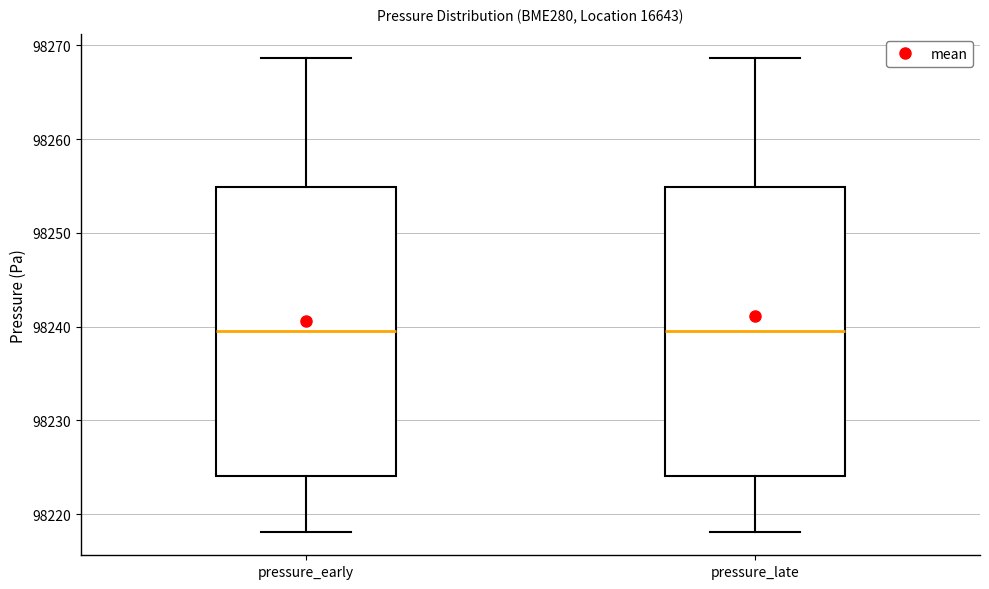

Reading left to right, transcribe this box plot: for each box, give where its median line is, the range the box spans, and where its two whiskers end, as read against the y-axis. The values are not printed on the chart, so give them approximately, as read against the axis.

pressure_early: median 98240, box 98224 to 98255, whiskers 98218 to 98269
pressure_late: median 98240, box 98224 to 98255, whiskers 98218 to 98269